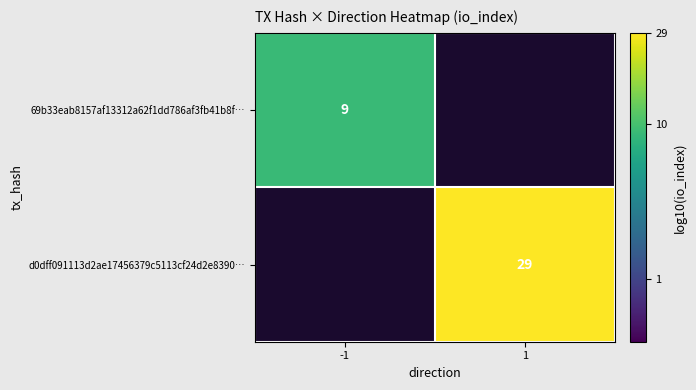

The d0dff091113d2ae17456379c5113cf24d2e8390… series shows 29 at 1. True or false?

True